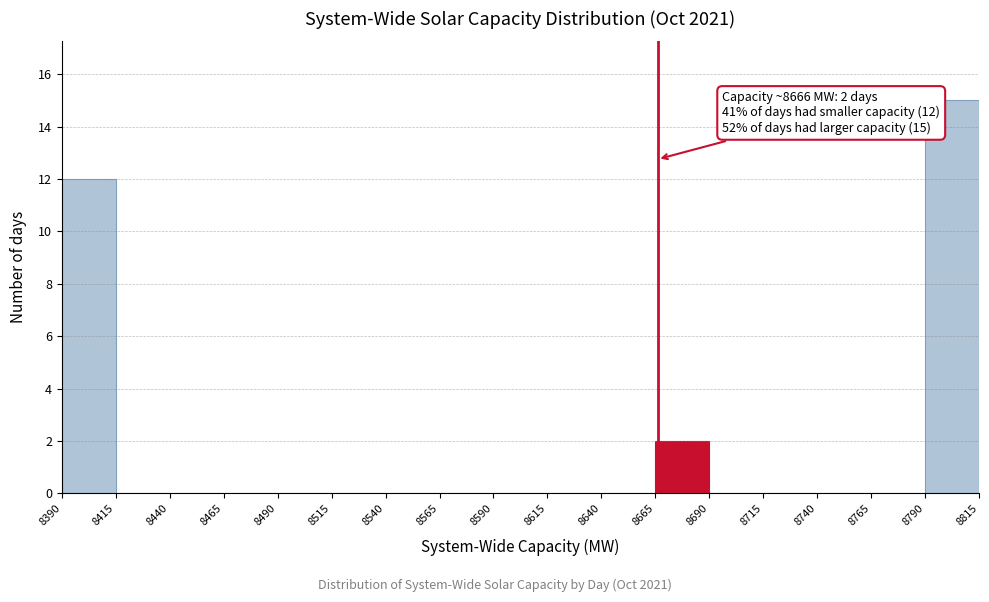

Which range on the x-axis has the tallest bar?

8790 to 8815